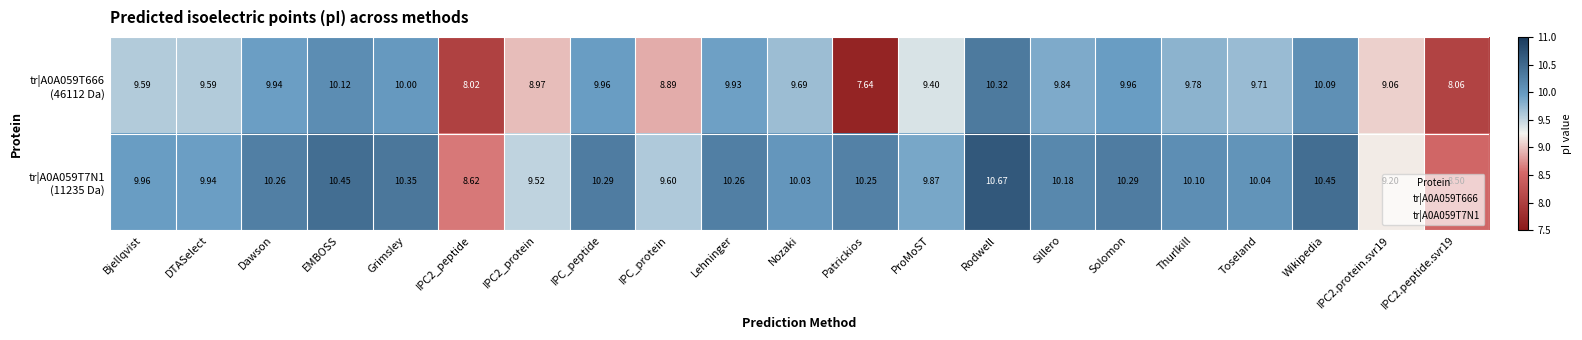

What is the maximum value shown in the chart?

10.7